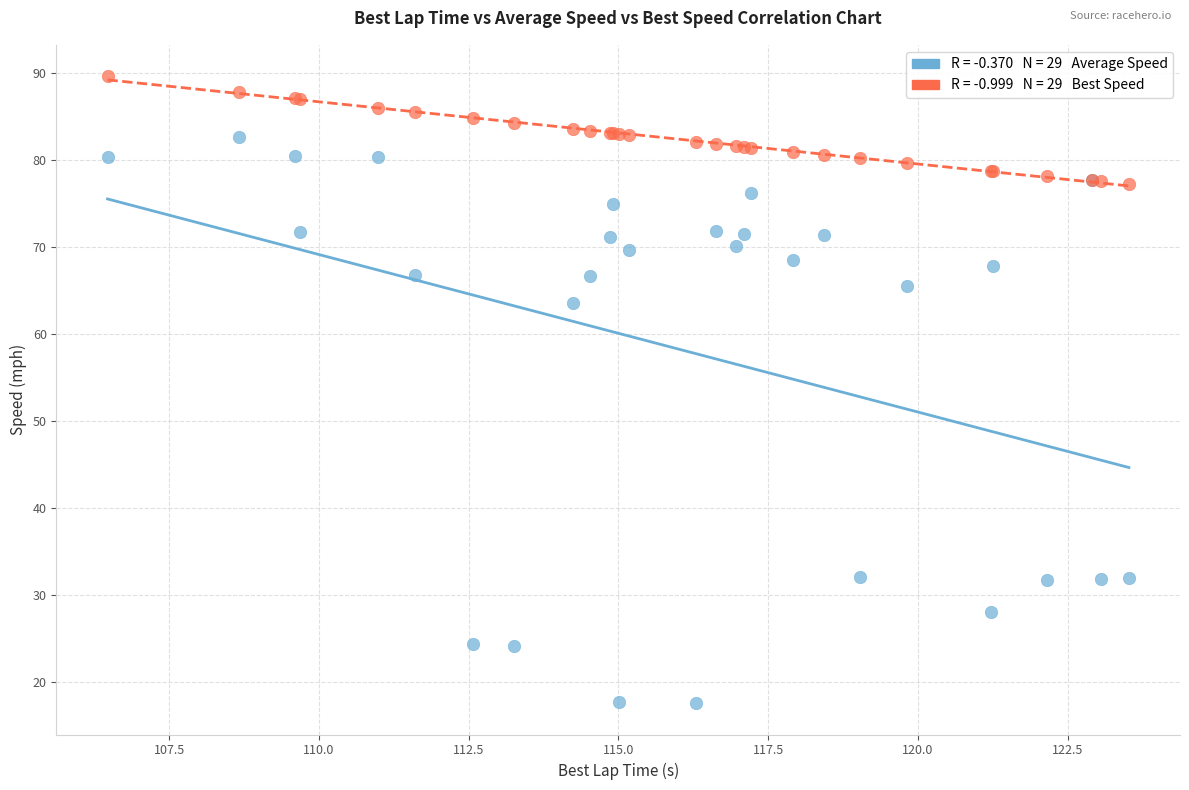

Across all series, what Y value is closest to 53?

63.5